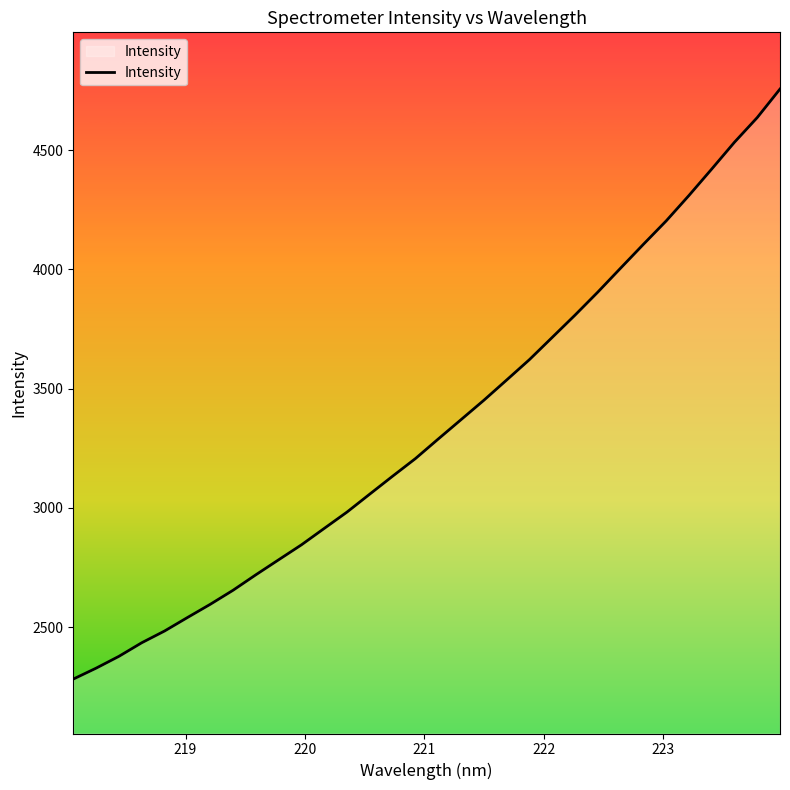

What is the difference between the maximum and minimum values?

2474.3